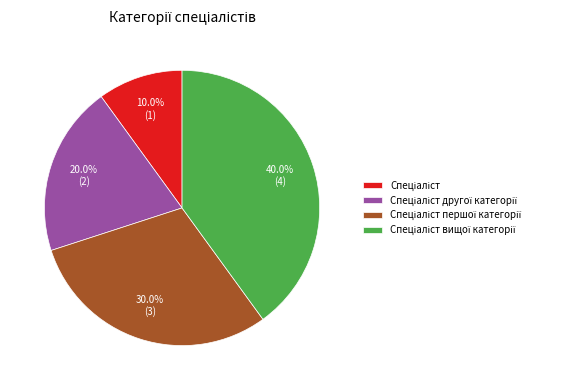

Is there any slice that represents more than half of the pie?

No